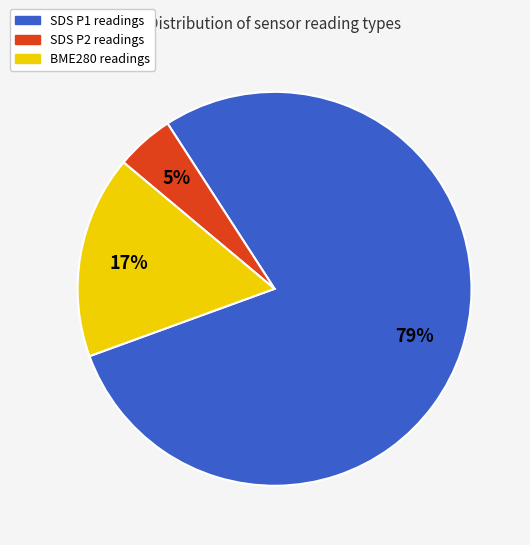

To the nearest percent, what is the average slice percentage?

33%